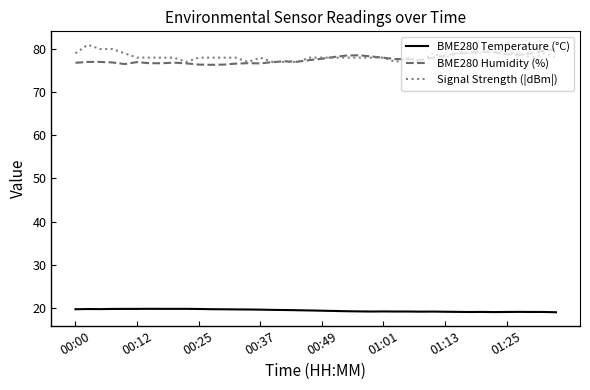

What is the difference between the maximum and minimum values in the Signal Strength (|dBm|) series?

4.0